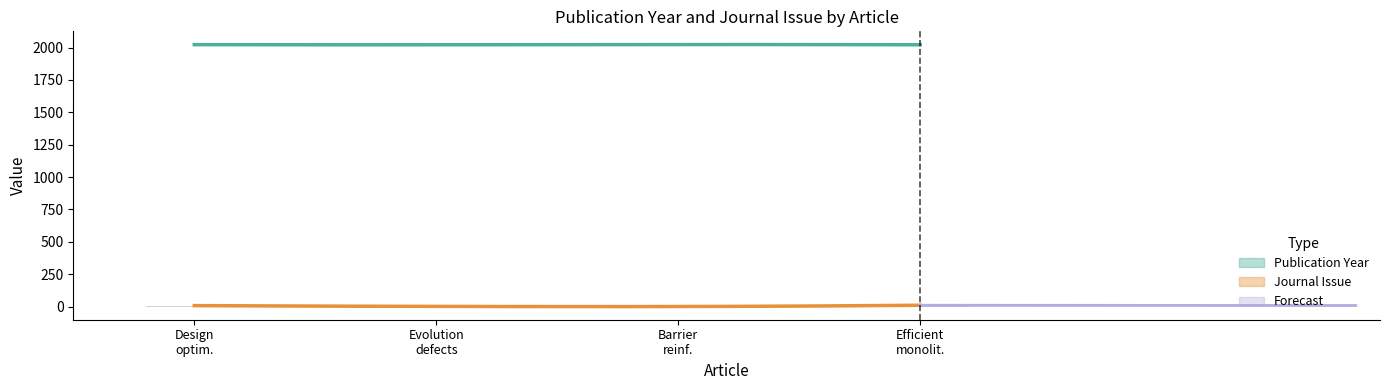

How many data points does each series have?

4